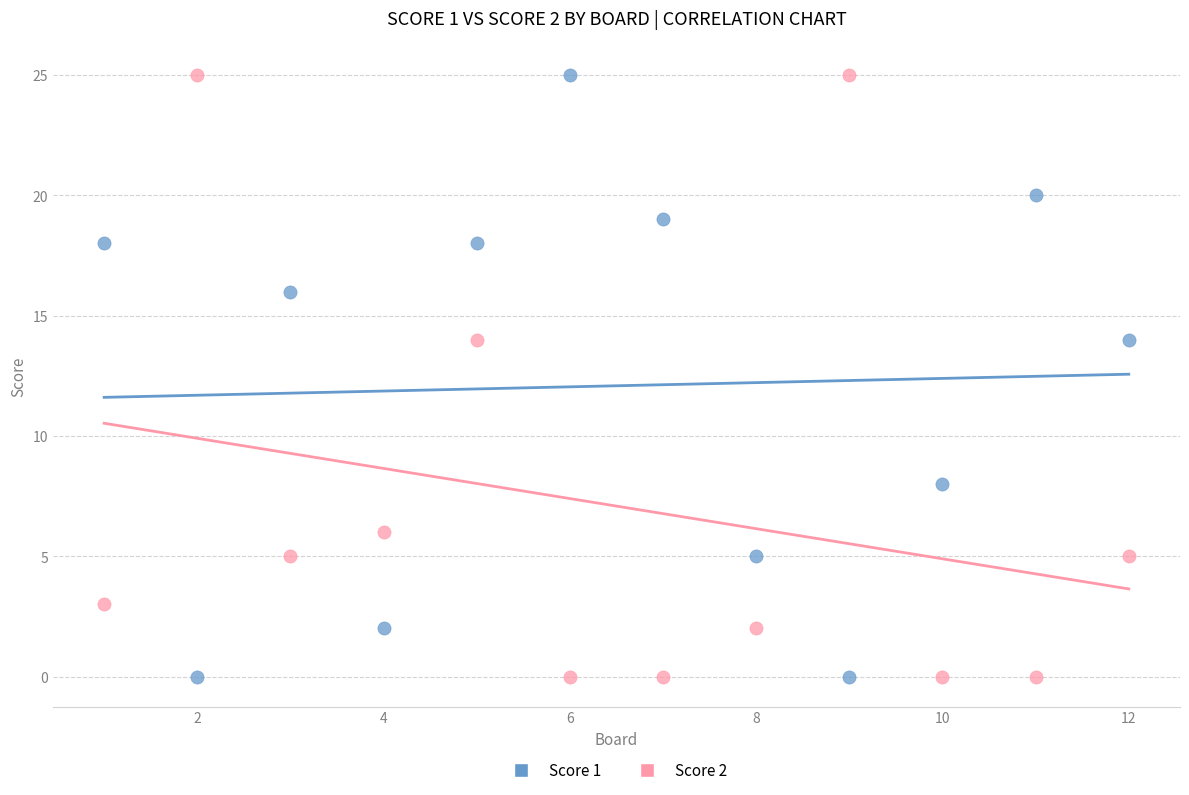

What is the X range (max minus min) for the scatter plot?

11